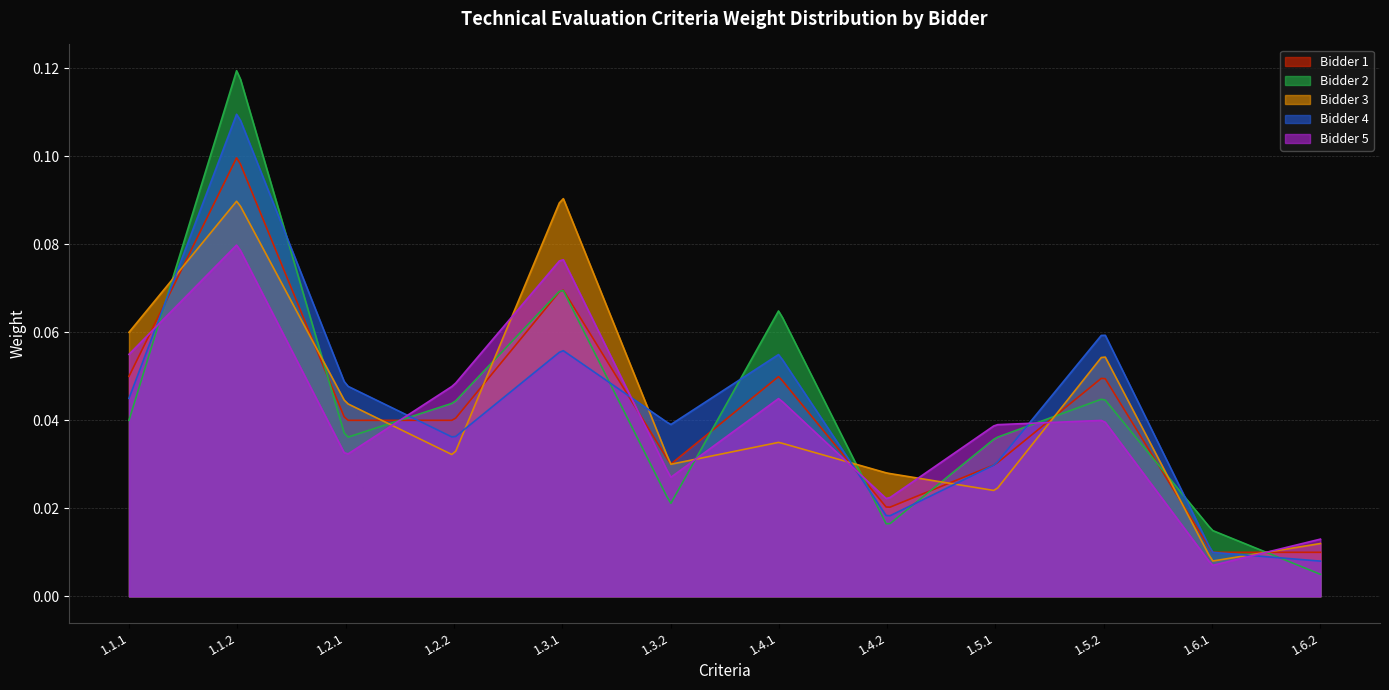

True or false: Bidder 4 has a value of 0.0 at 1.4.2.

True